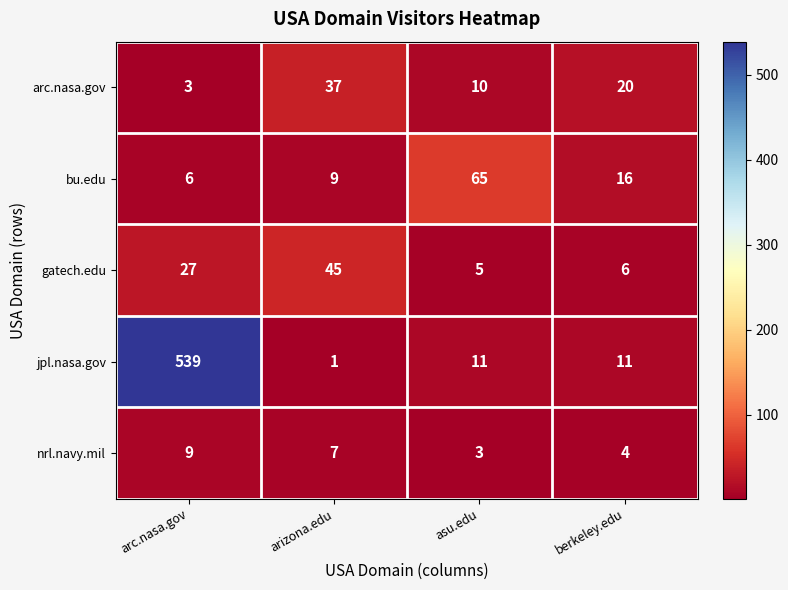

What is the maximum value shown in the chart?

539